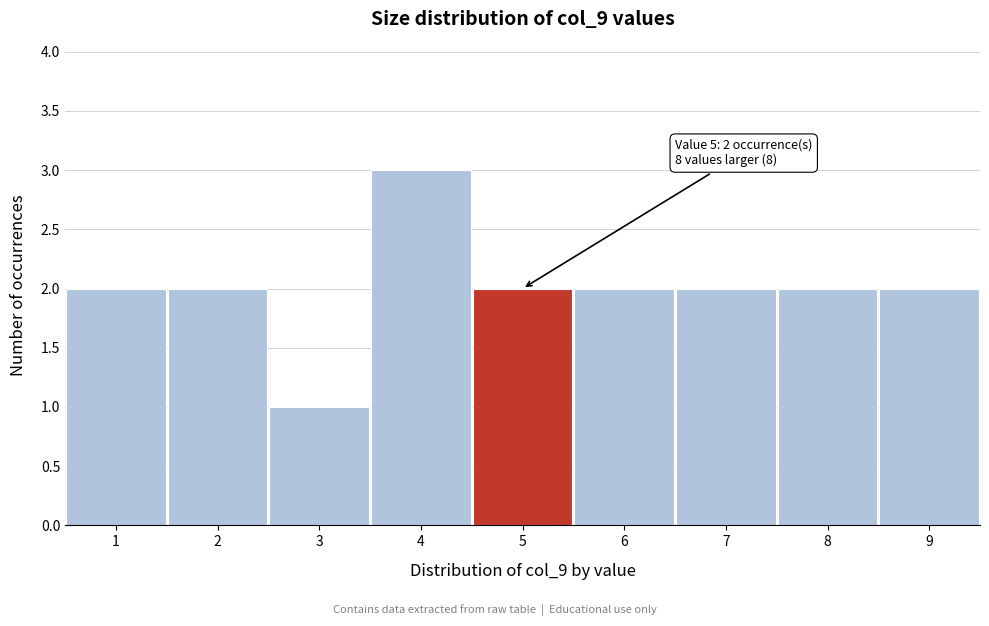

Which range on the x-axis has the tallest bar?

3.5 to 4.5